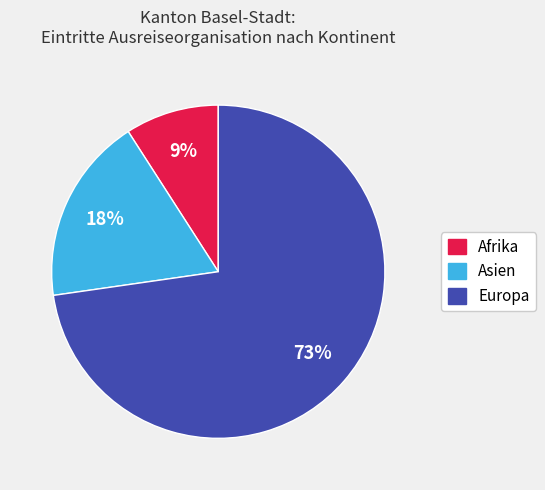

How many segments does this pie chart have?

3